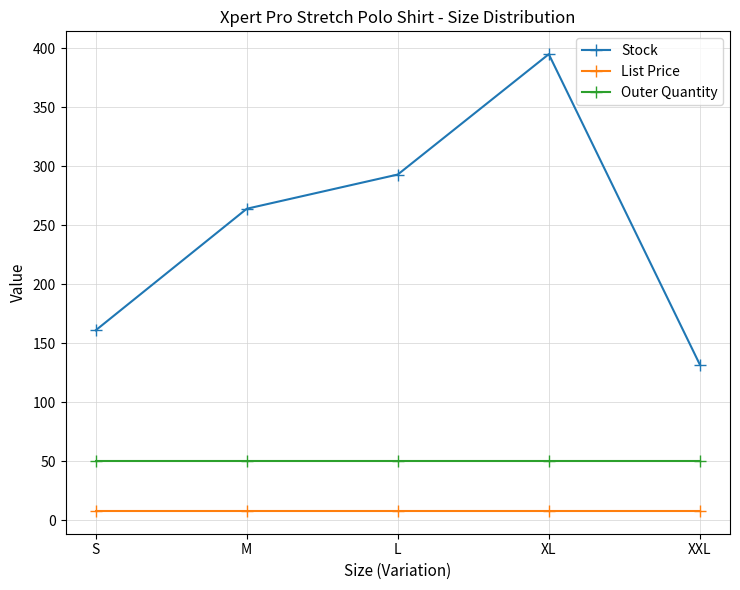

What are all the series names shown in the legend?

Stock, List Price, Outer Quantity